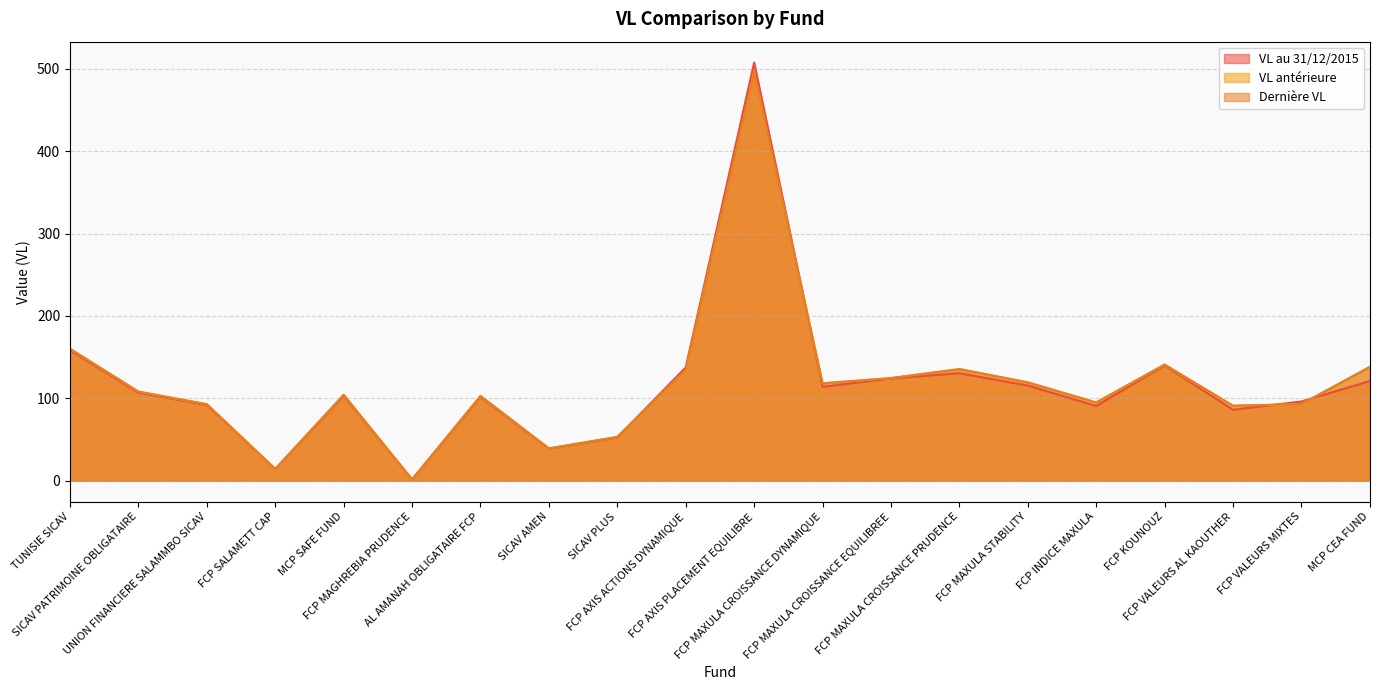

At which label does VL antérieure reach its minimum?

FCP MAGHREBIA PRUDENCE